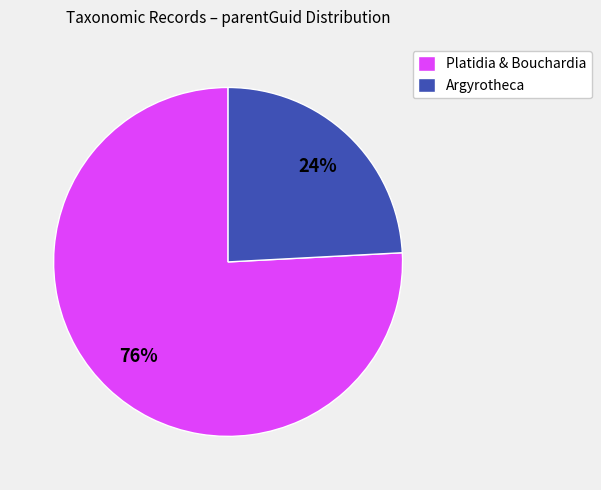

How many segments does this pie chart have?

2